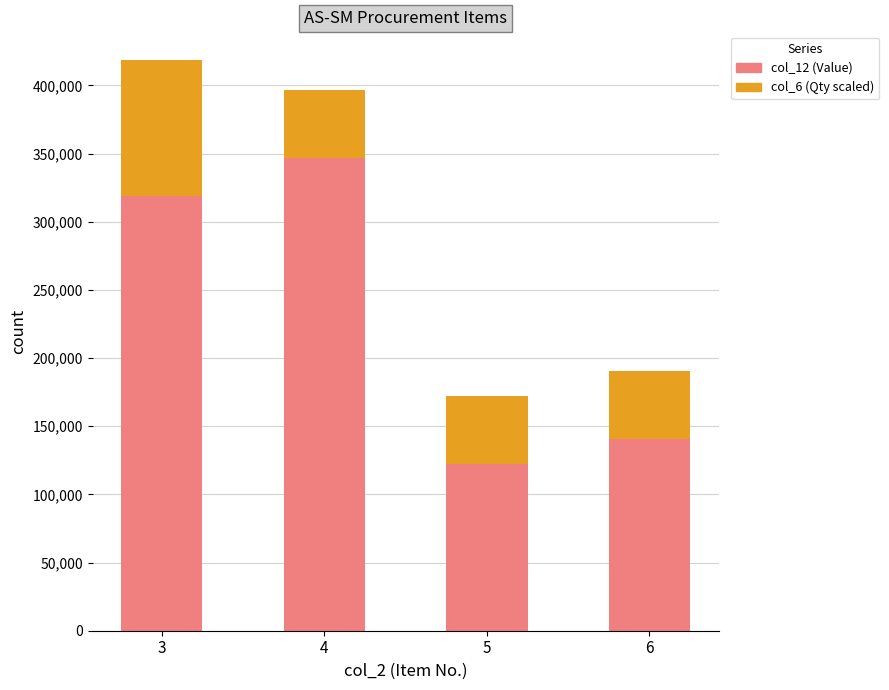

What is the total value across all series at 6?

190400